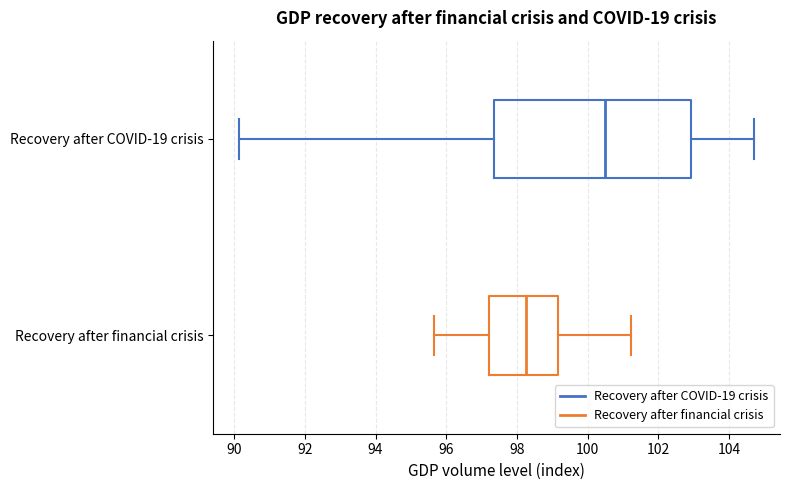

Where does the right whisker of the box for Recovery after financial crisis end on the x-axis? The values are not printed on the chart, so give them approximately, as read against the axis.

101.2